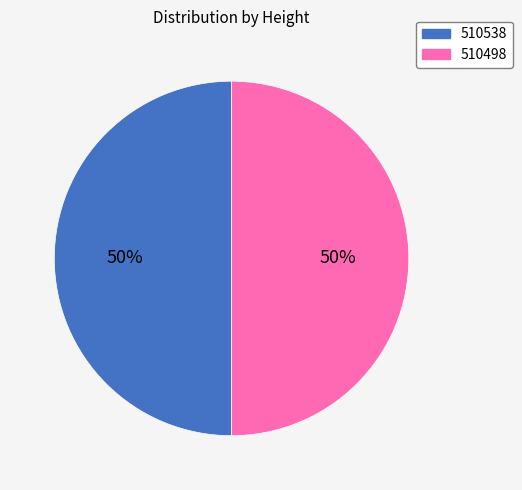

Is it true that 510538 is 62% of the pie?

False